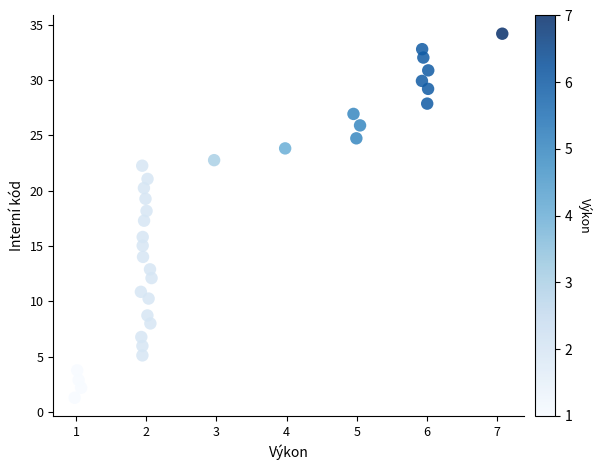

What is the range of X values (max minus min)?

6.1